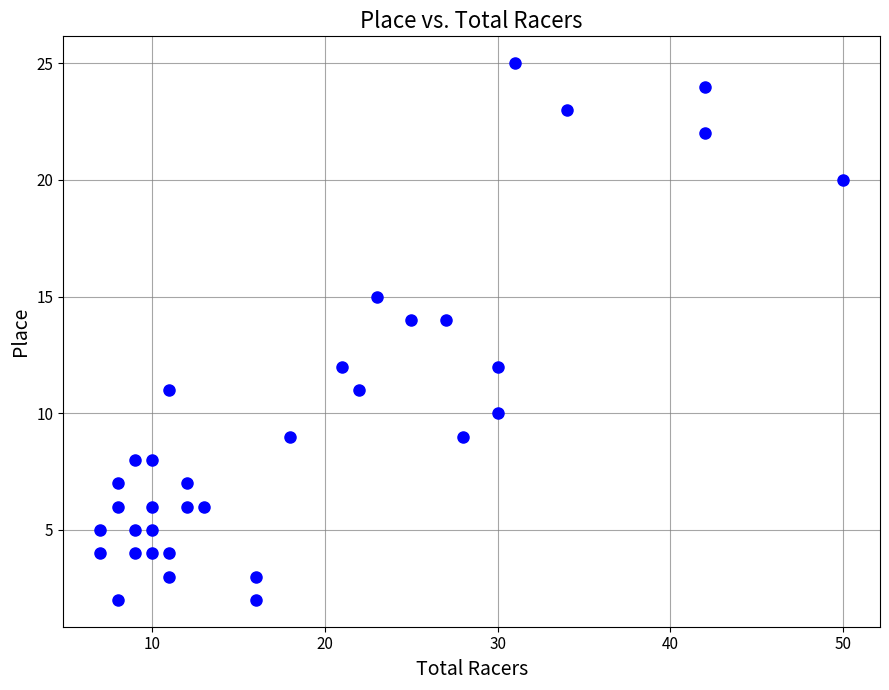

What is the range of X values (max minus min)?

43